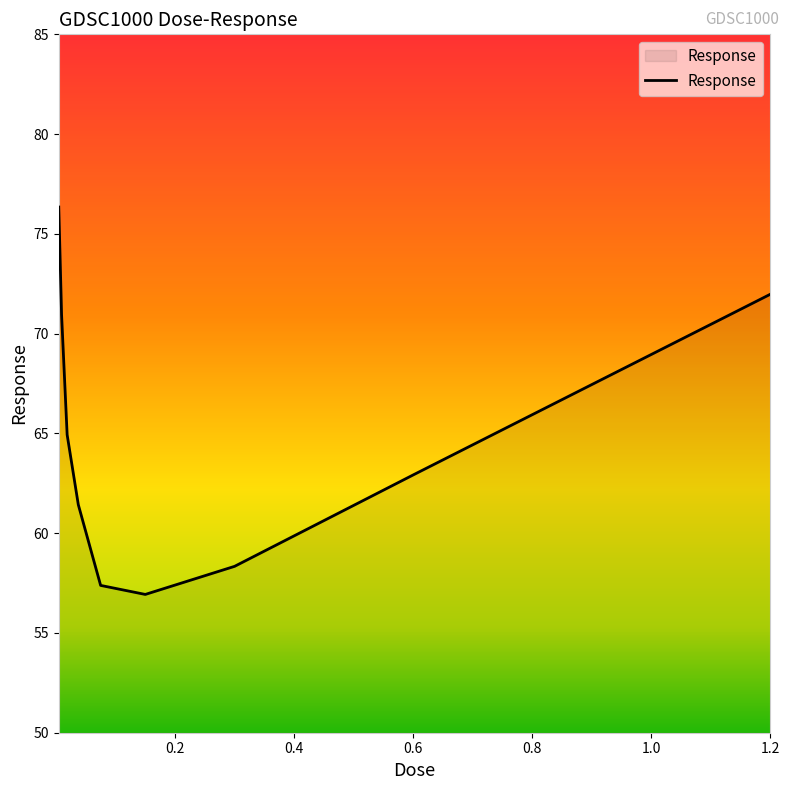

What is the difference between the maximum and minimum values?

19.4